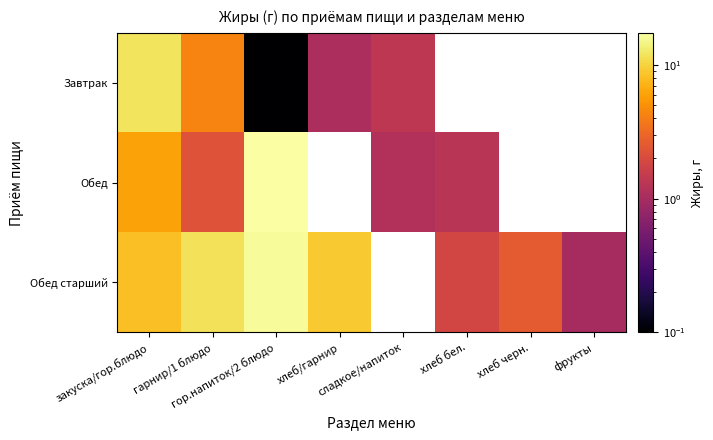

How many distinct data groups are displayed?

3